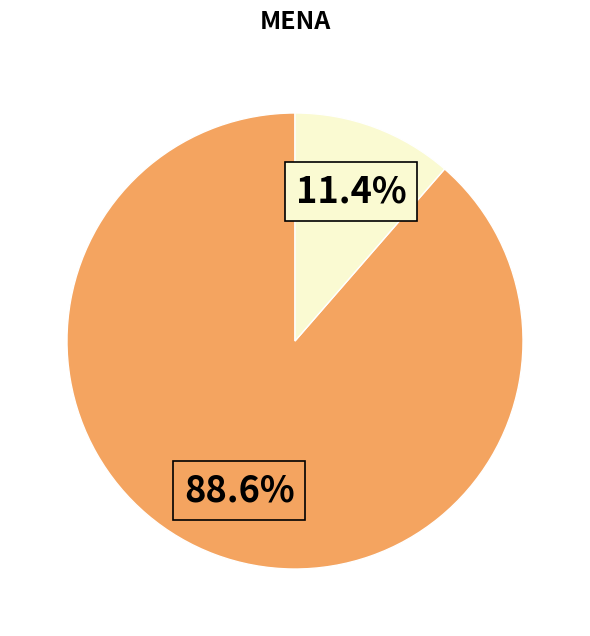

Is there a majority slice in this chart?

Yes